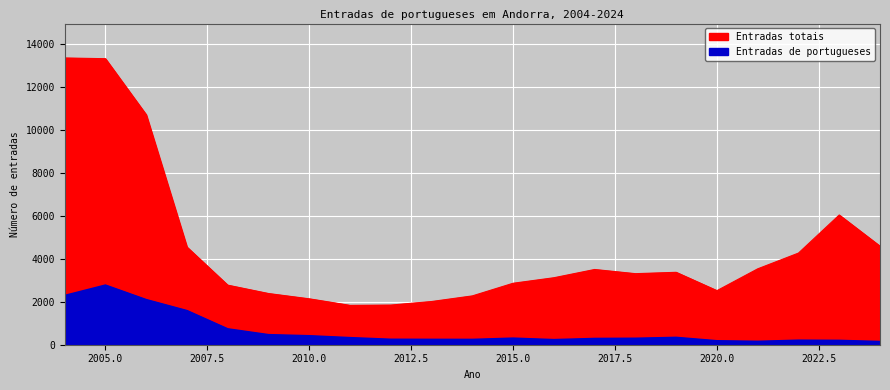

How many data points in Entradas totais are above 3311?

10